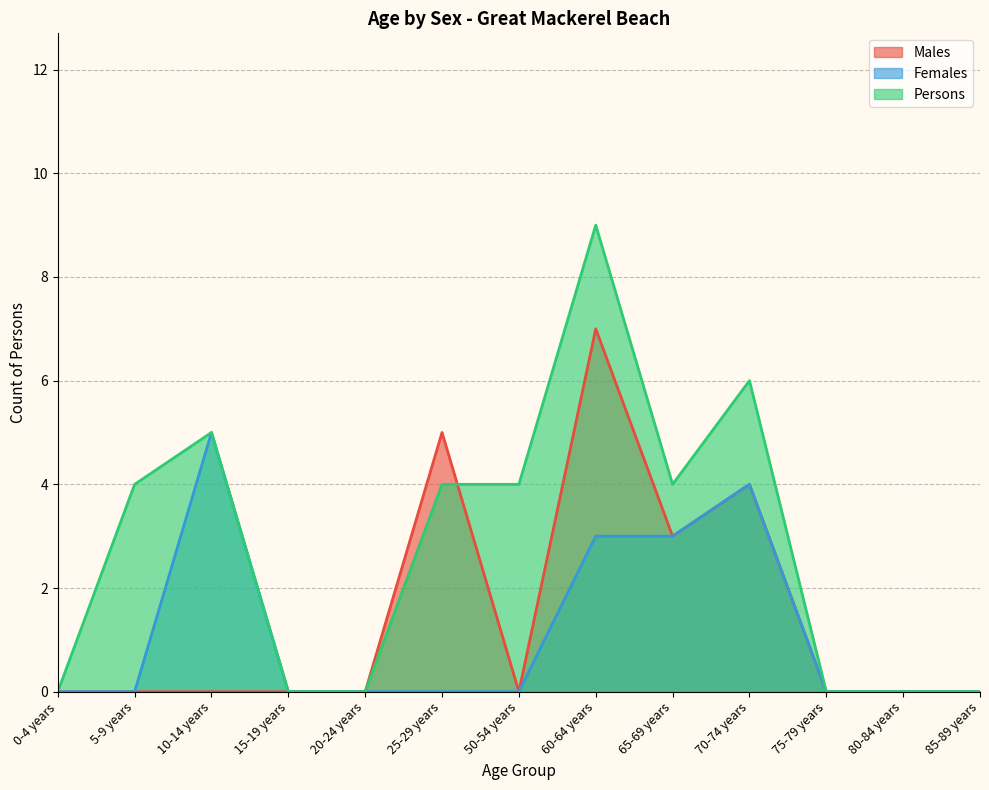

At 15-19 years, list the series in order from largest to smallest.

Males, Females, Persons